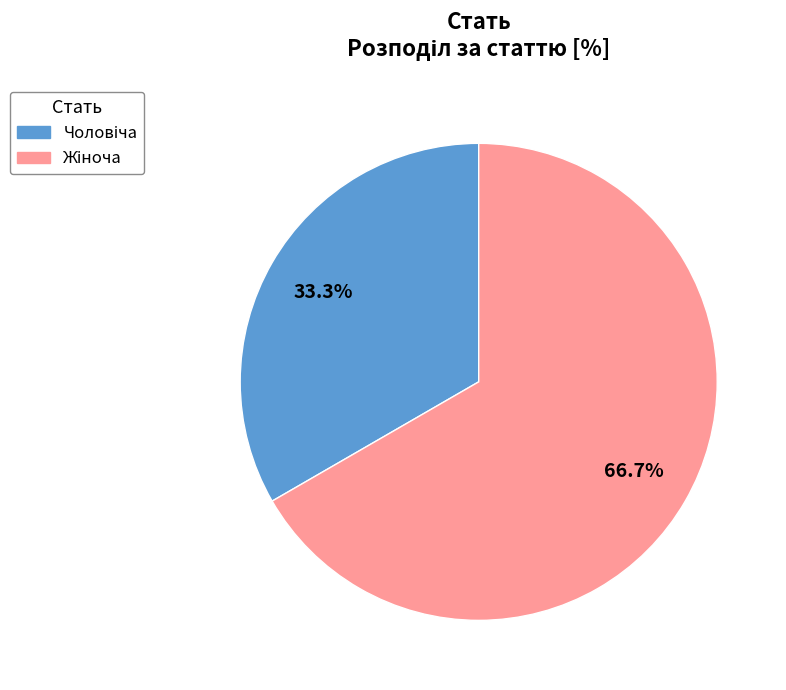

Is there a majority slice in this chart?

Yes